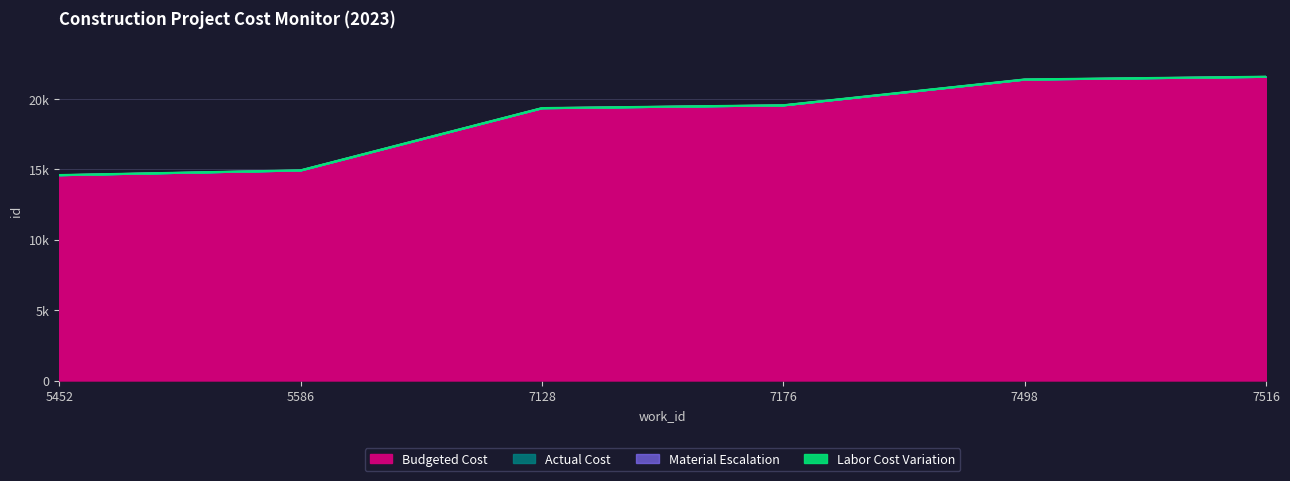

Is the value of Material Escalation at 5586 greater than the value of Labor Cost Variation at 7498?

No